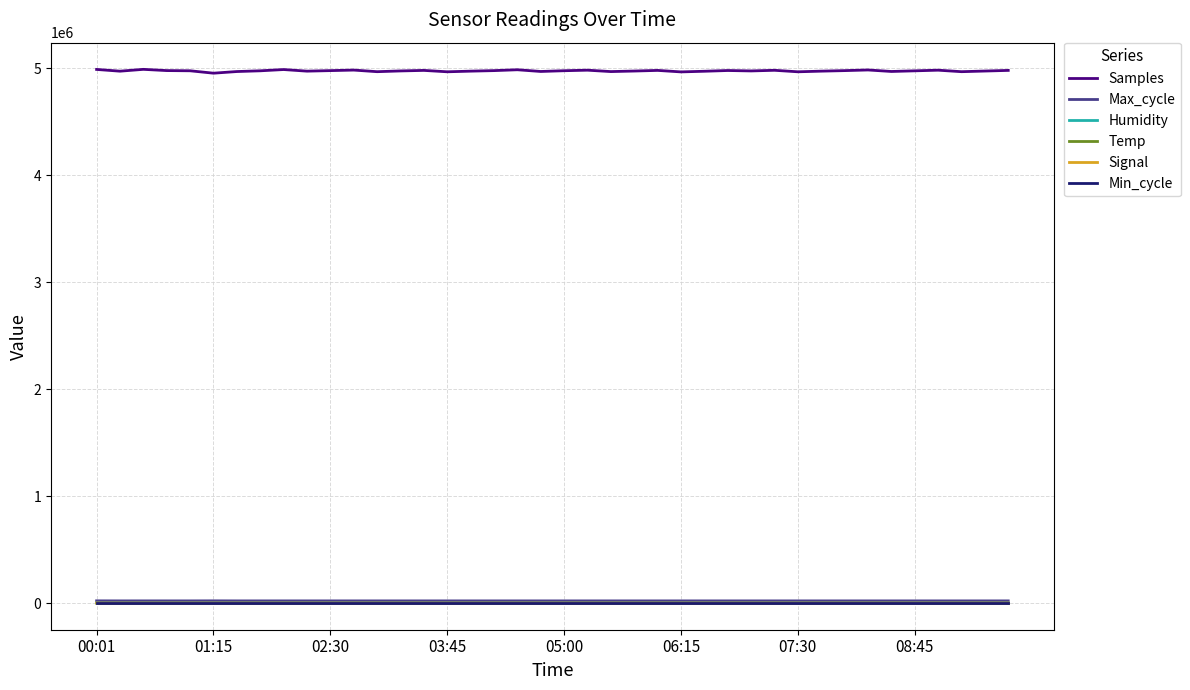

True or false: Samples and Signal intersect in this chart.

False